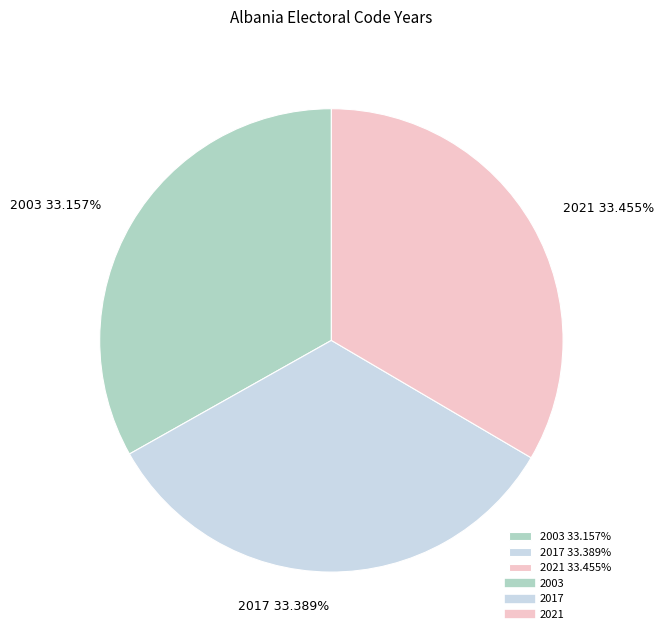

To the nearest percent, what percentage of the pie is 2017?

33%